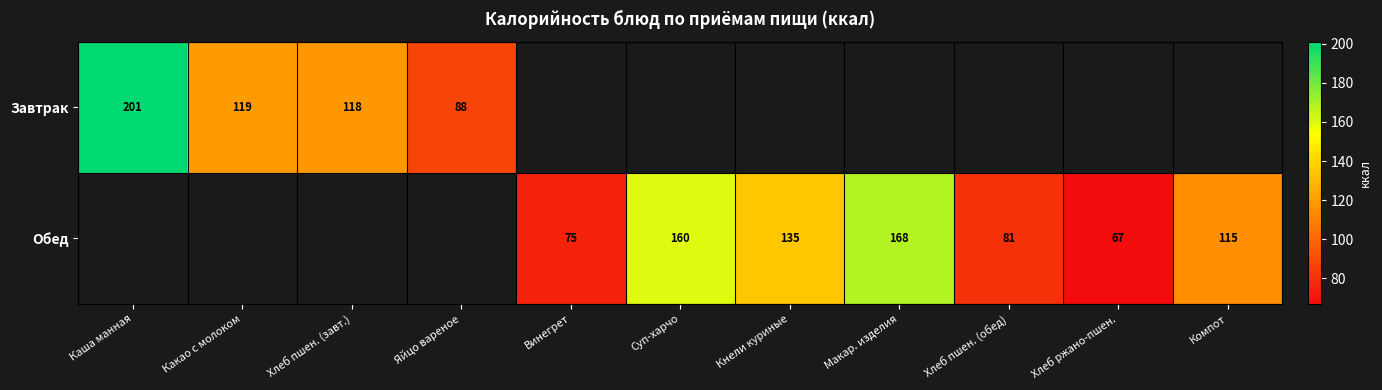

Is the value of Обед at Компот greater than the value of Завтрак at Каша манная?

No